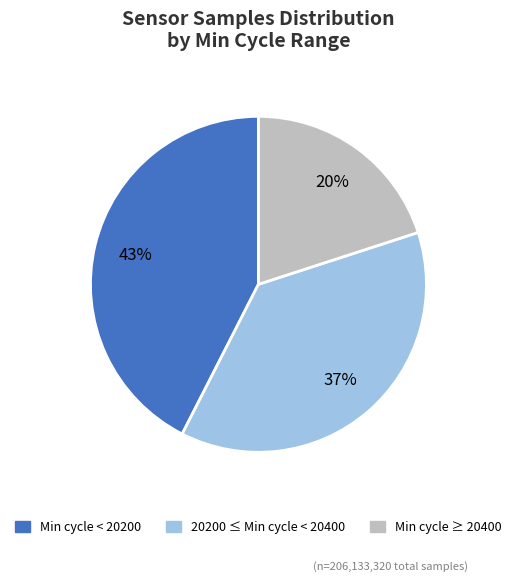

How many slices are in this pie chart?

3